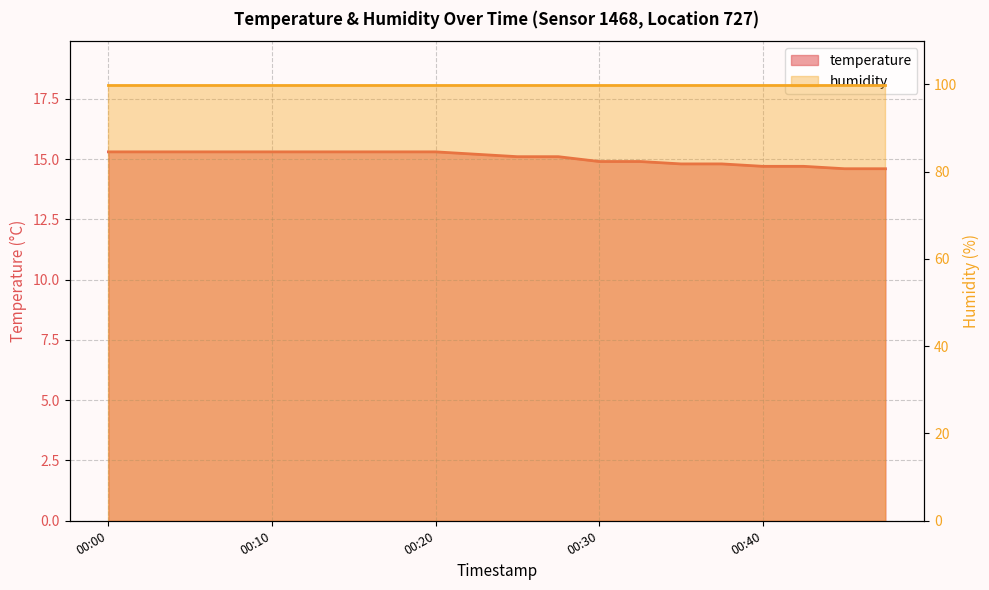

Which category has the lowest value across all series?

00:46